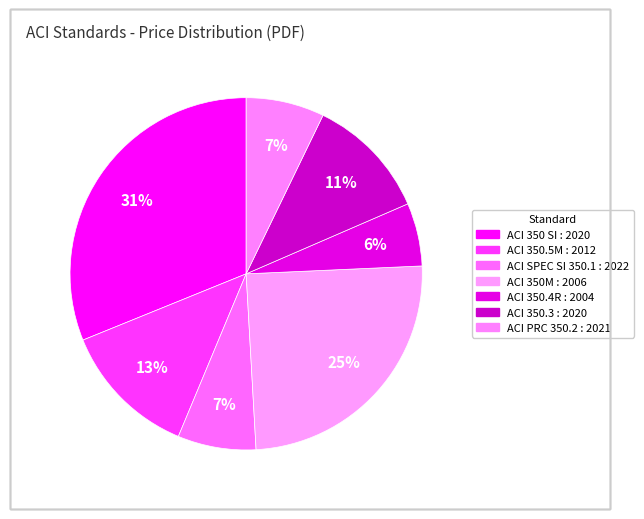

What percentage is NOT represented by ACI 350M : 2006?

75.2%